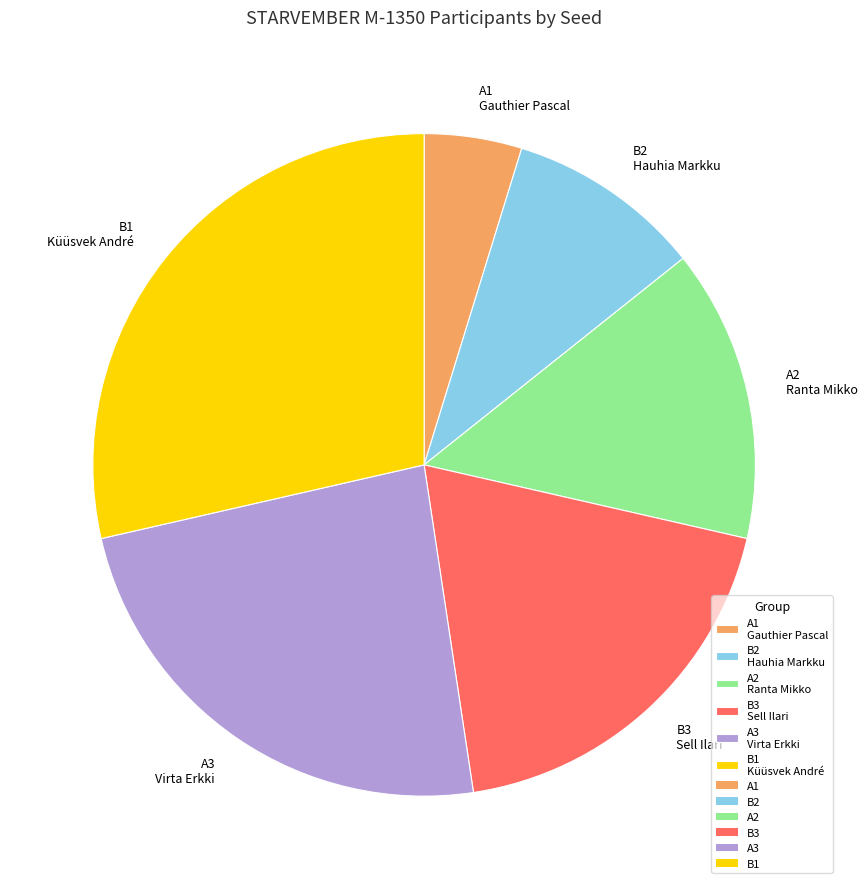

How many slices are in this pie chart?

6